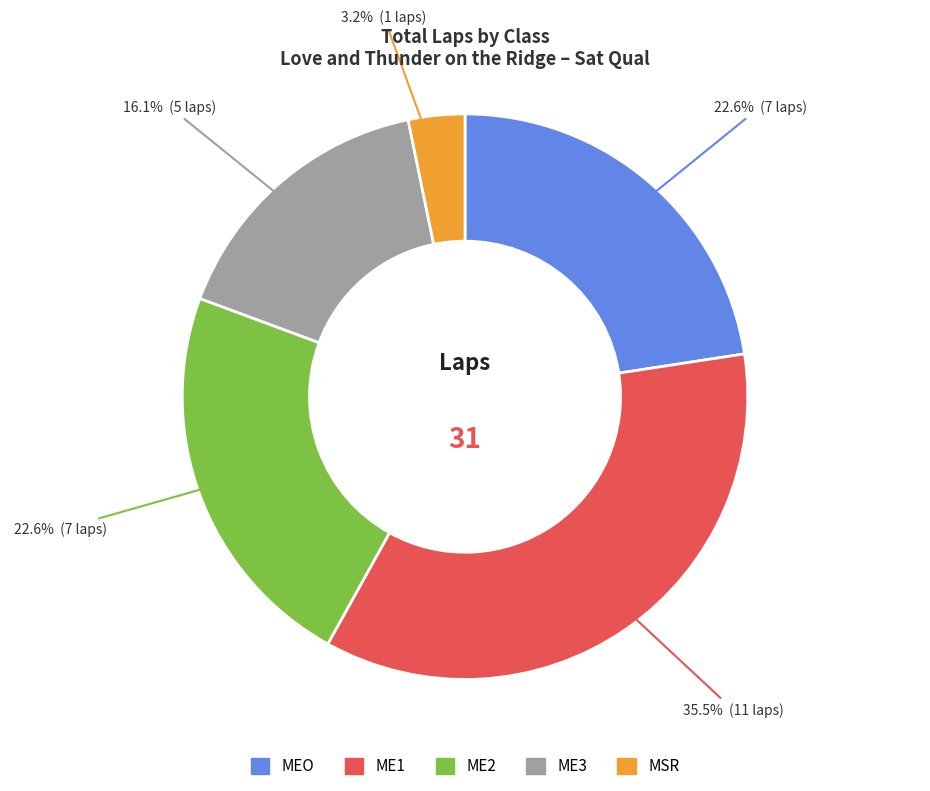

To the nearest percent, what is the difference between the MEO and ME3 slice percentages?

6%